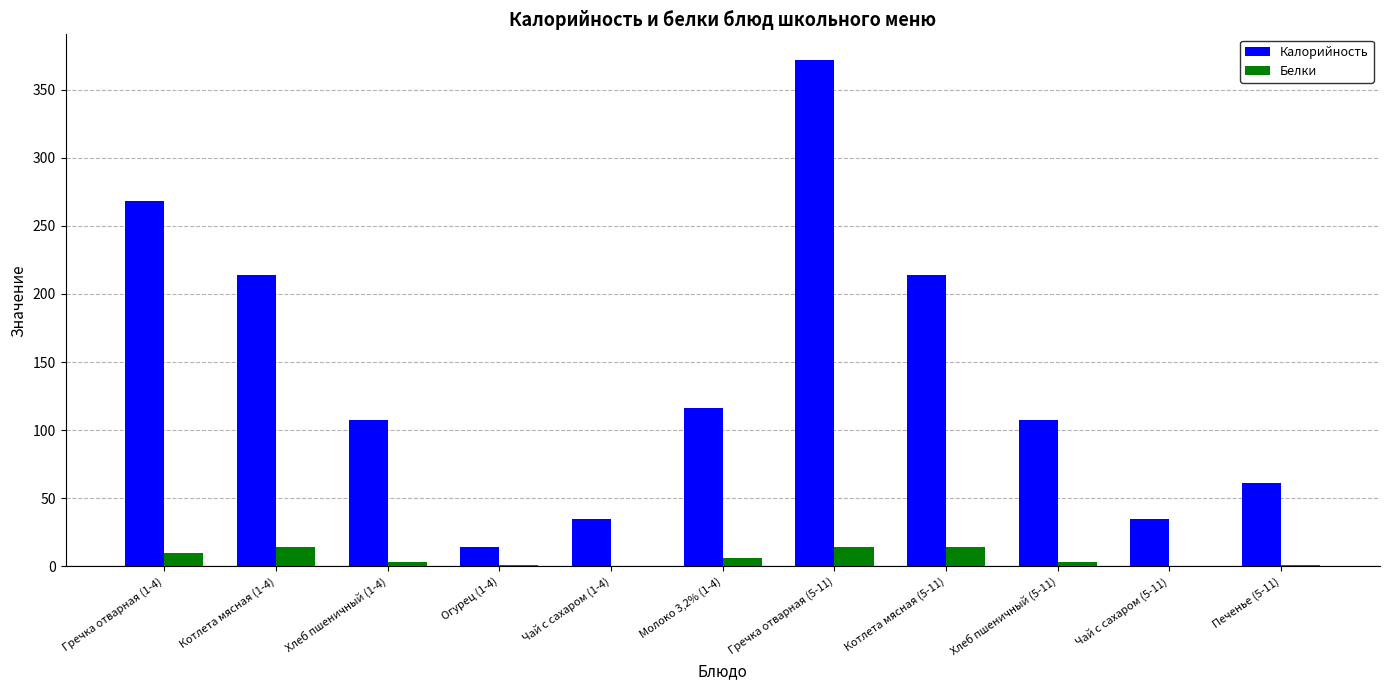

The Белки series shows 14.0 at Гречка отварная (5-11). True or false?

True